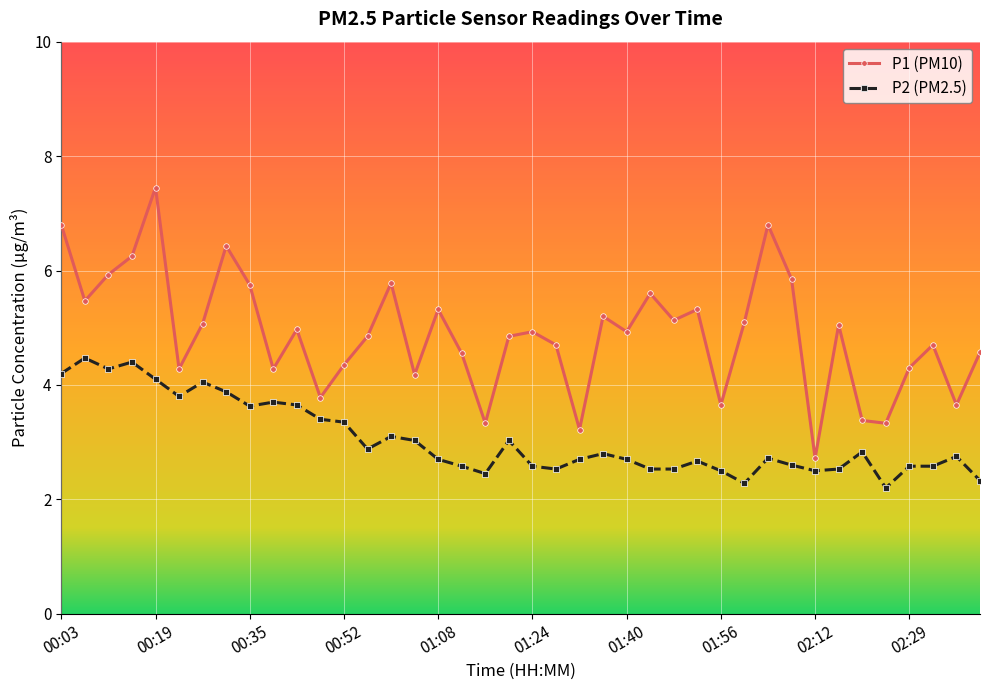

What are all the series names shown in the legend?

P1 (PM10), P2 (PM2.5)